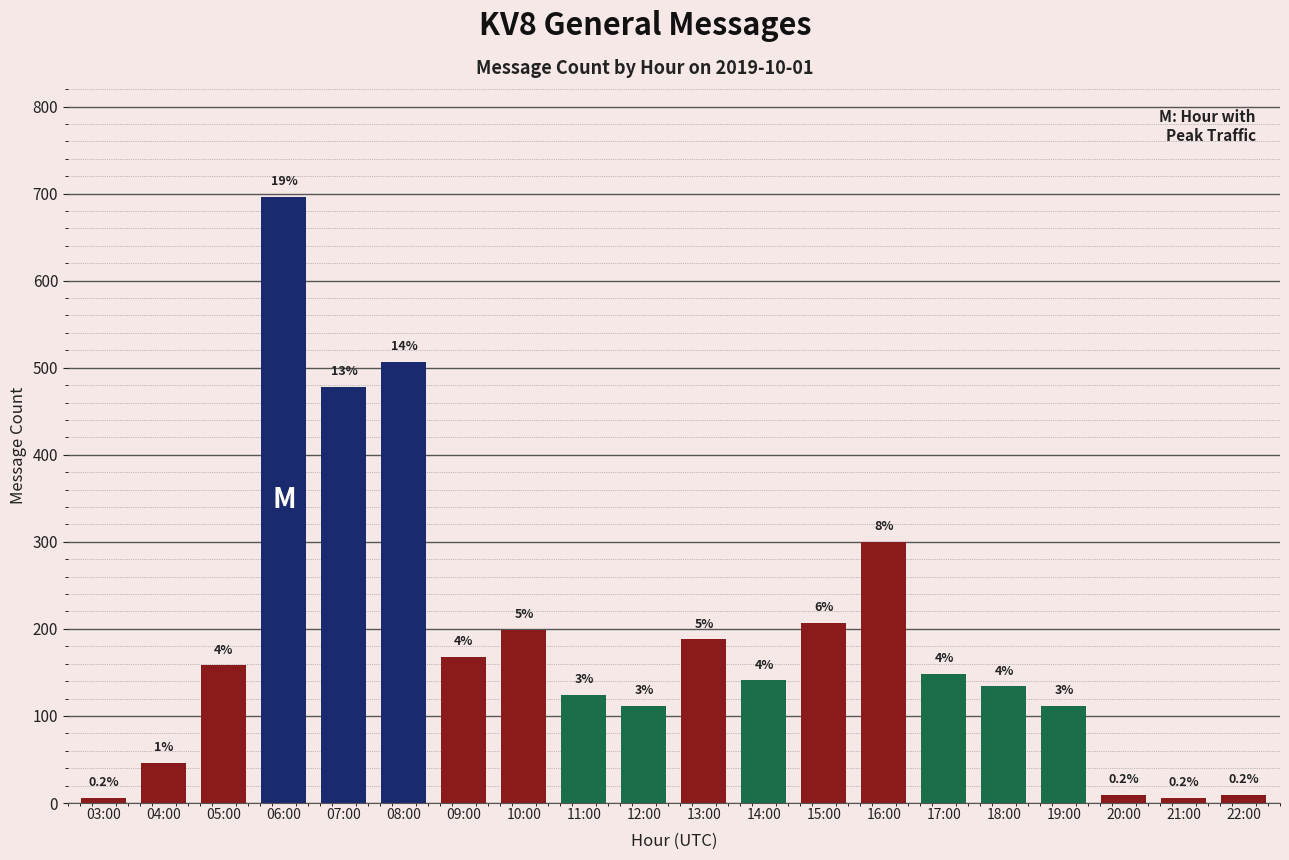

Are the bars horizontal?

No